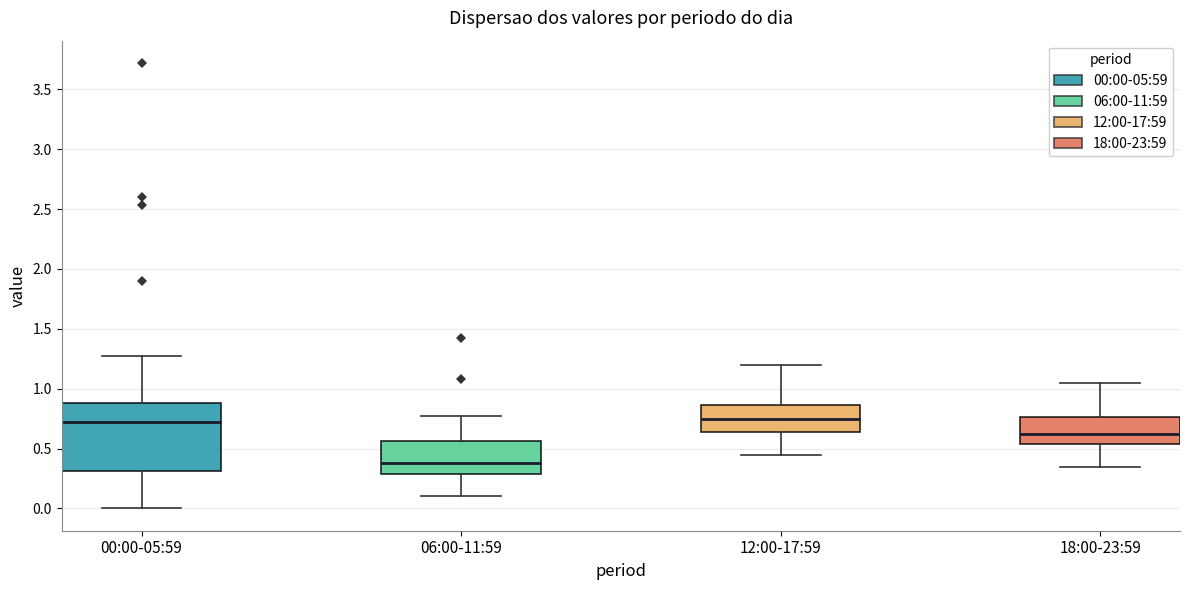

Which box is the tallest, from its lower edge to its upper edge?

00:00-05:59